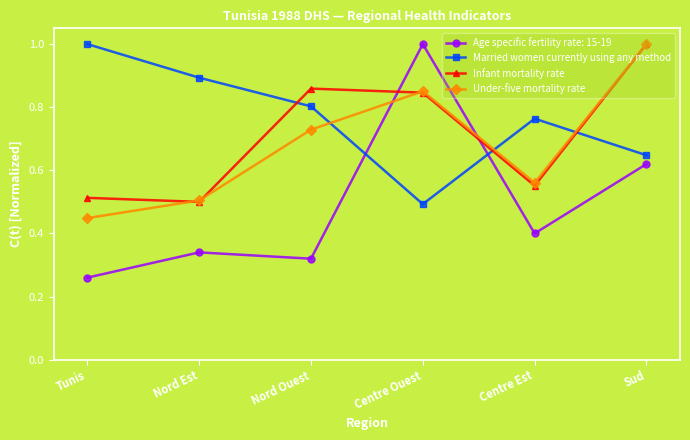

At which label is Married women currently using any method closest to 0?

Centre Ouest